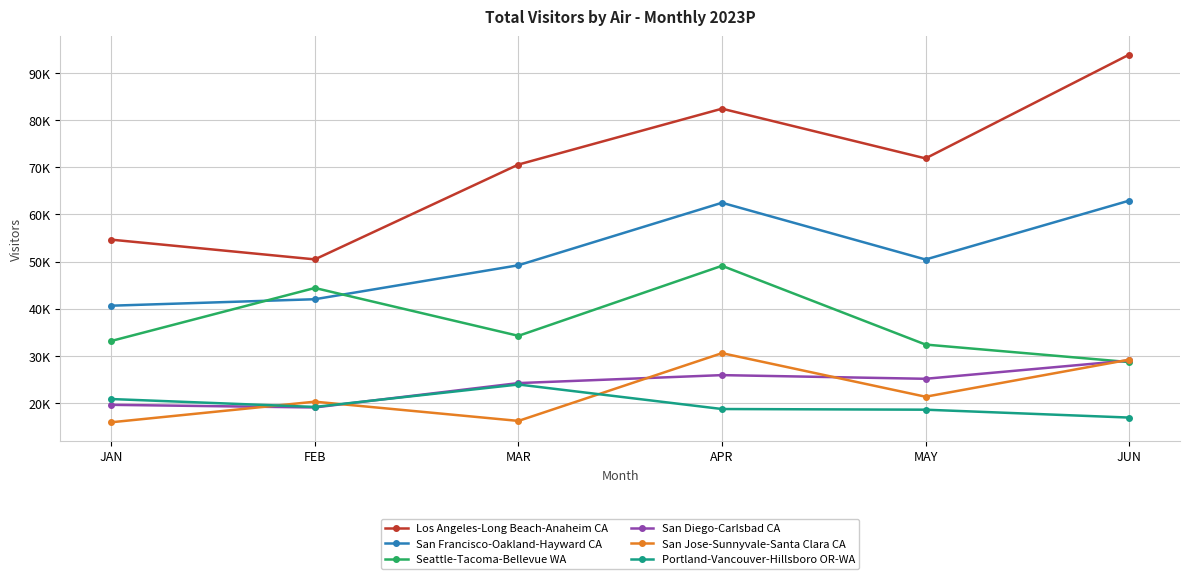

What is the smallest value displayed?

15929.3